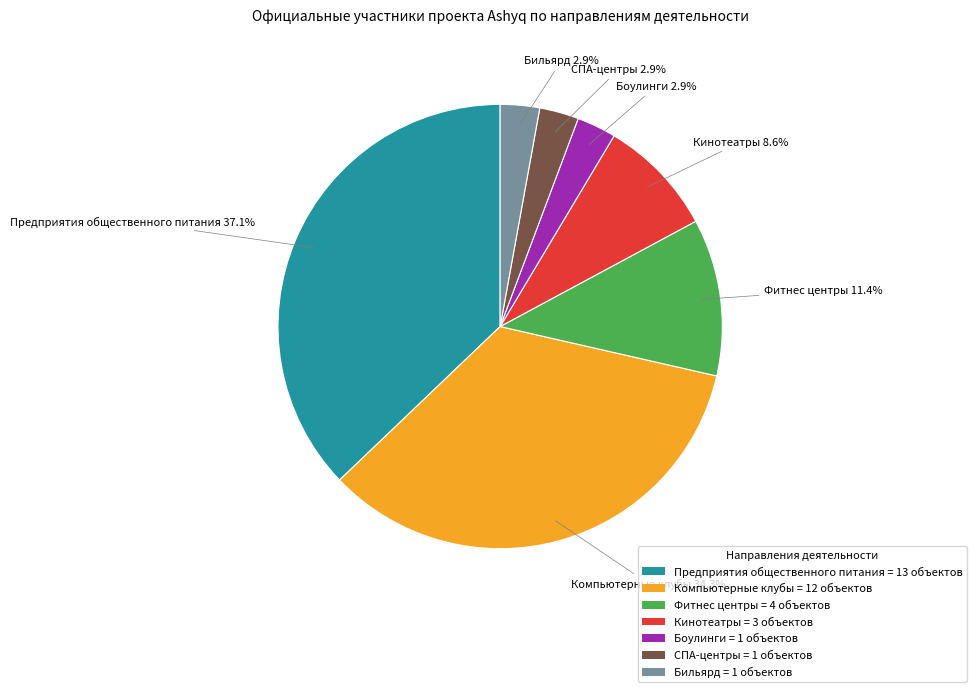

Between Кинотеатры = 3 объектов and Компьютерные клубы = 12 объектов, which is larger?

Компьютерные клубы = 12 объектов